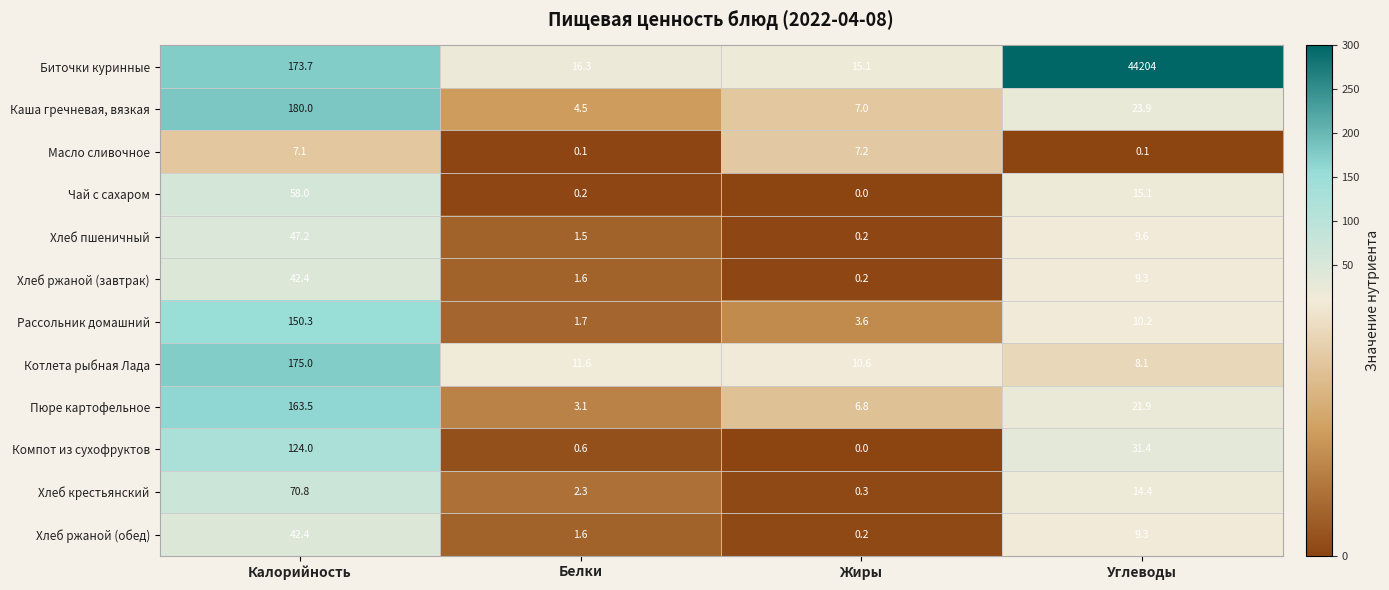

Is it true that Рассольник домашний equals 71.3 at Калорийность?

False